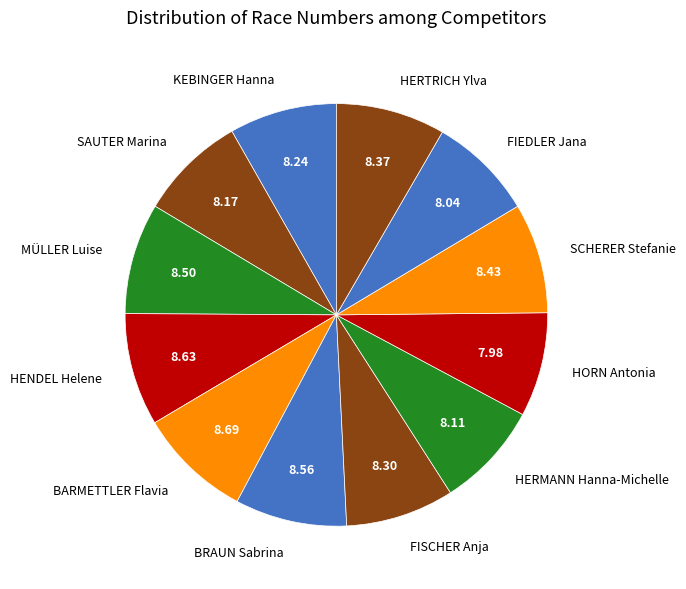

Combined, do HERTRICH Ylva and FISCHER Anja account for over 50%?

No